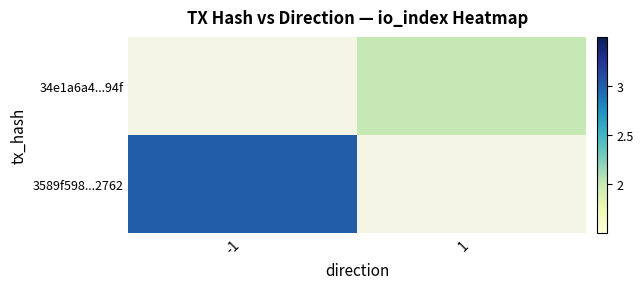

Which category has the lowest value in the 34e1a6a4...94f series?

-1